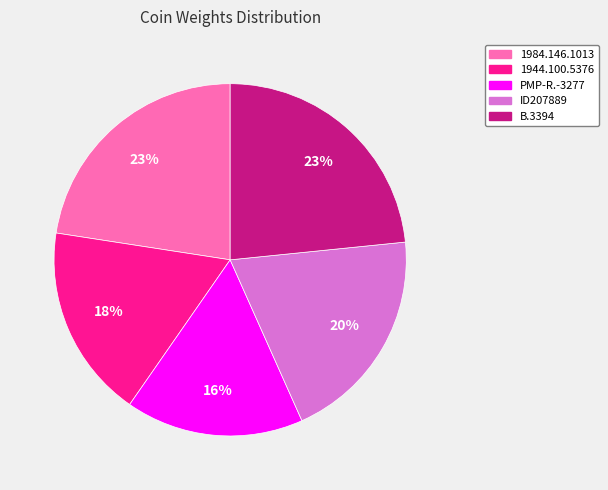

Do ID207889 and 1944.100.5376 together represent more than half of the pie?

No